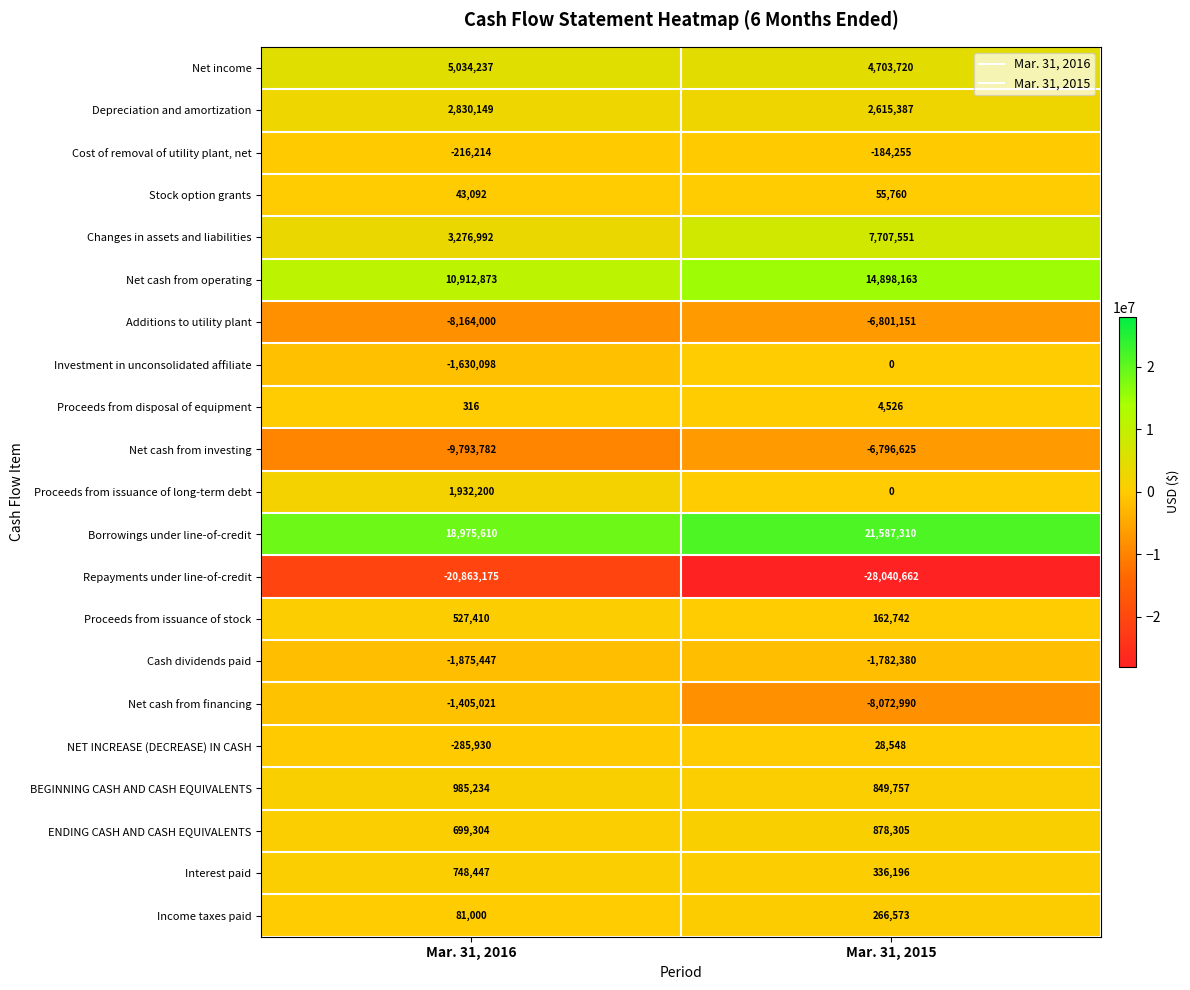

At which label is Net cash from operating closest to 12905518?

Mar. 31, 2016